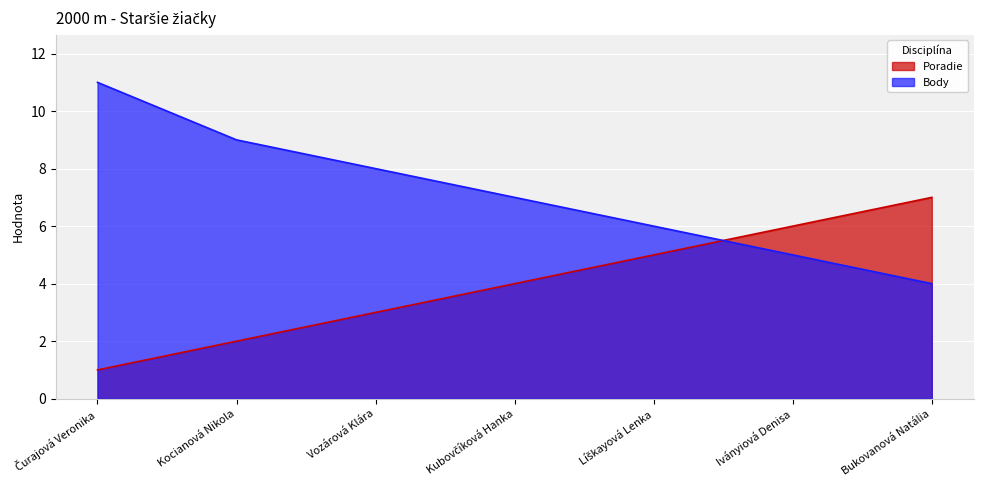

Is it true that Body equals 14 at Kocianová Nikola?

False